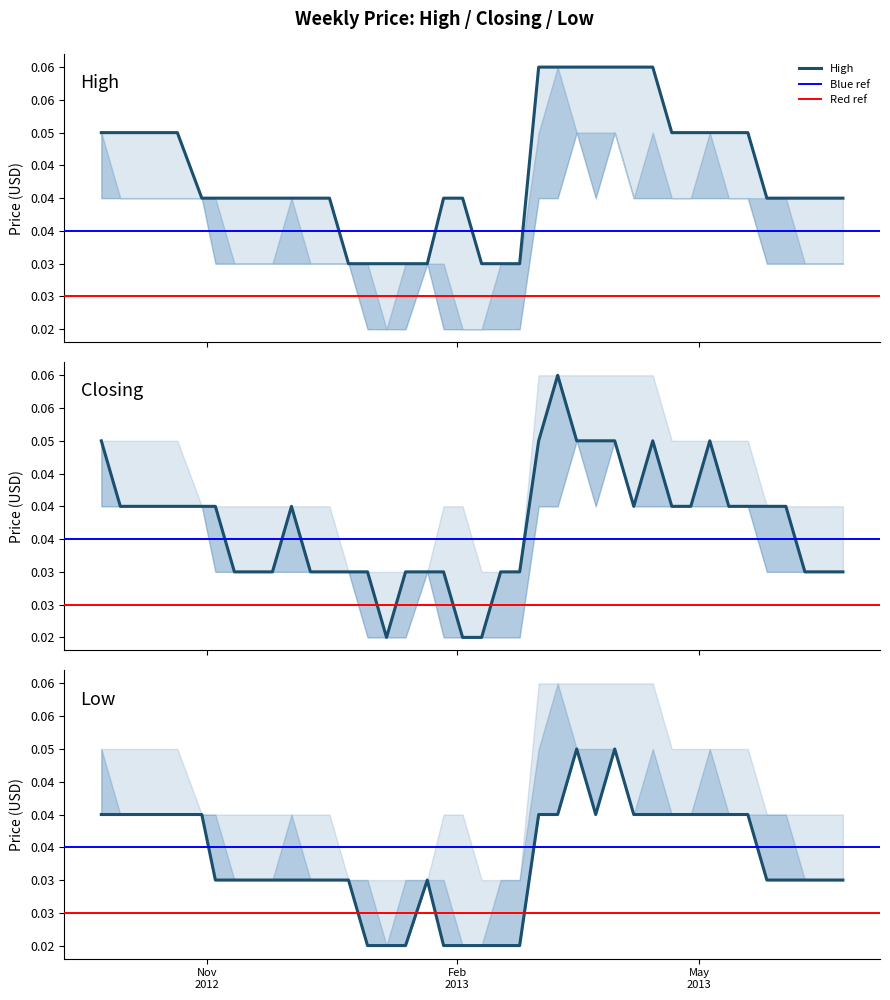

Which series has the widest spread of values?

Closing